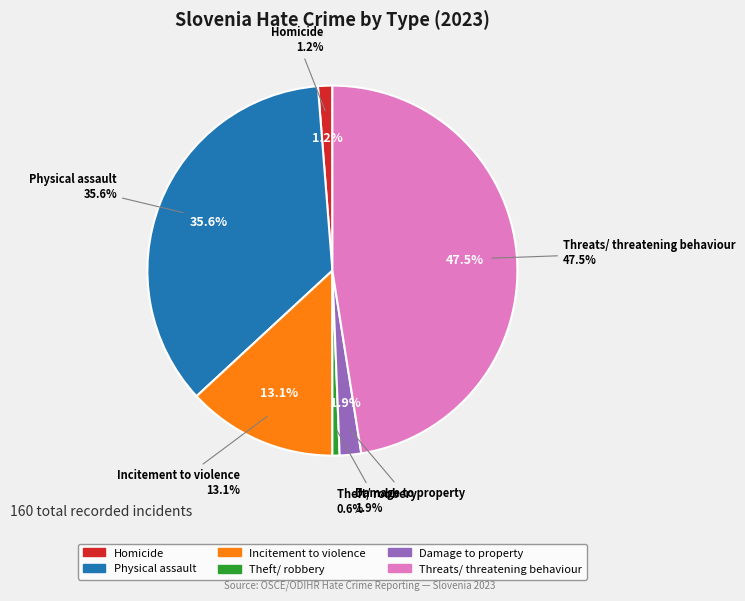

What portion of the pie excludes Damage to property?

98.1%